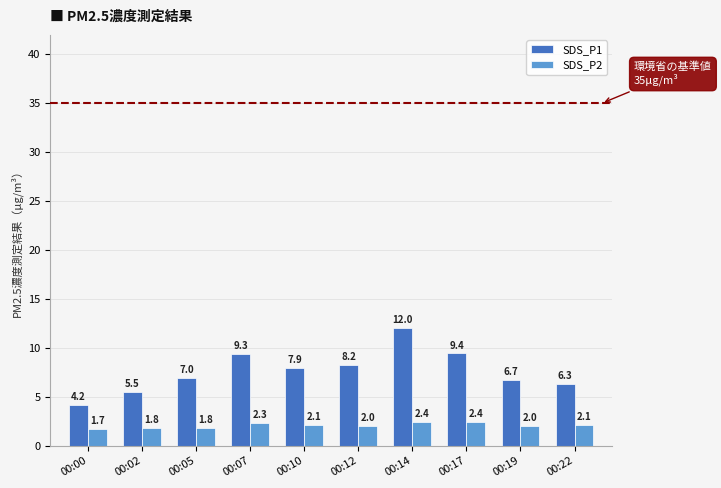

What is the difference between the second highest and second lowest values in the SDS_P2 series?

0.6